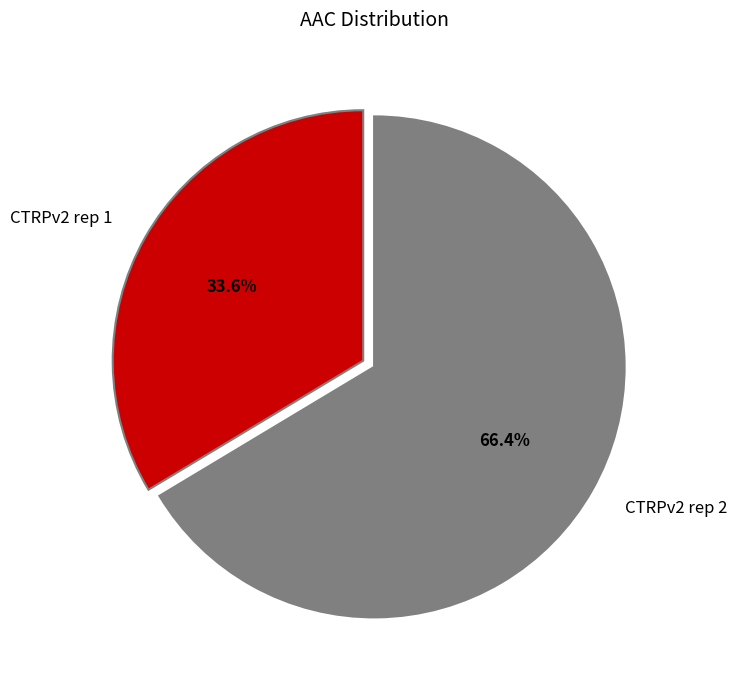

The CTRPv2 rep 1 slice represents 34% of the pie. True or false?

True